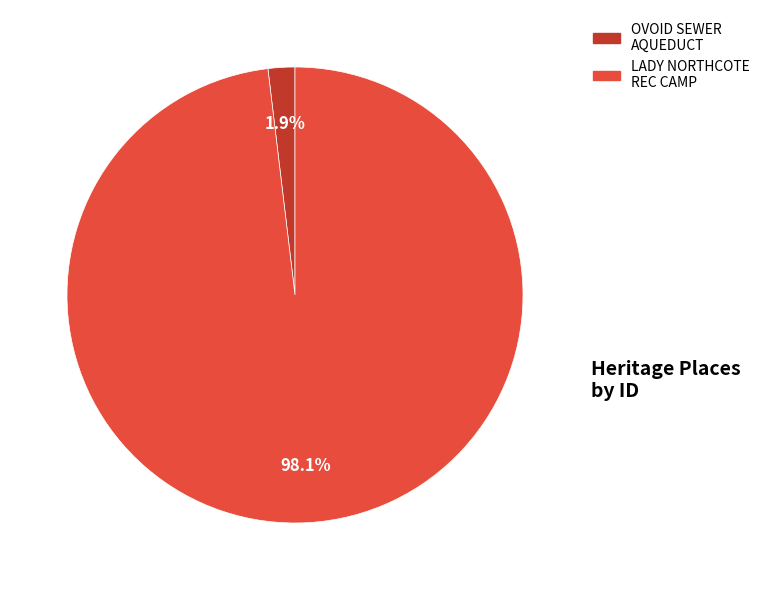

Is there a majority slice in this chart?

Yes